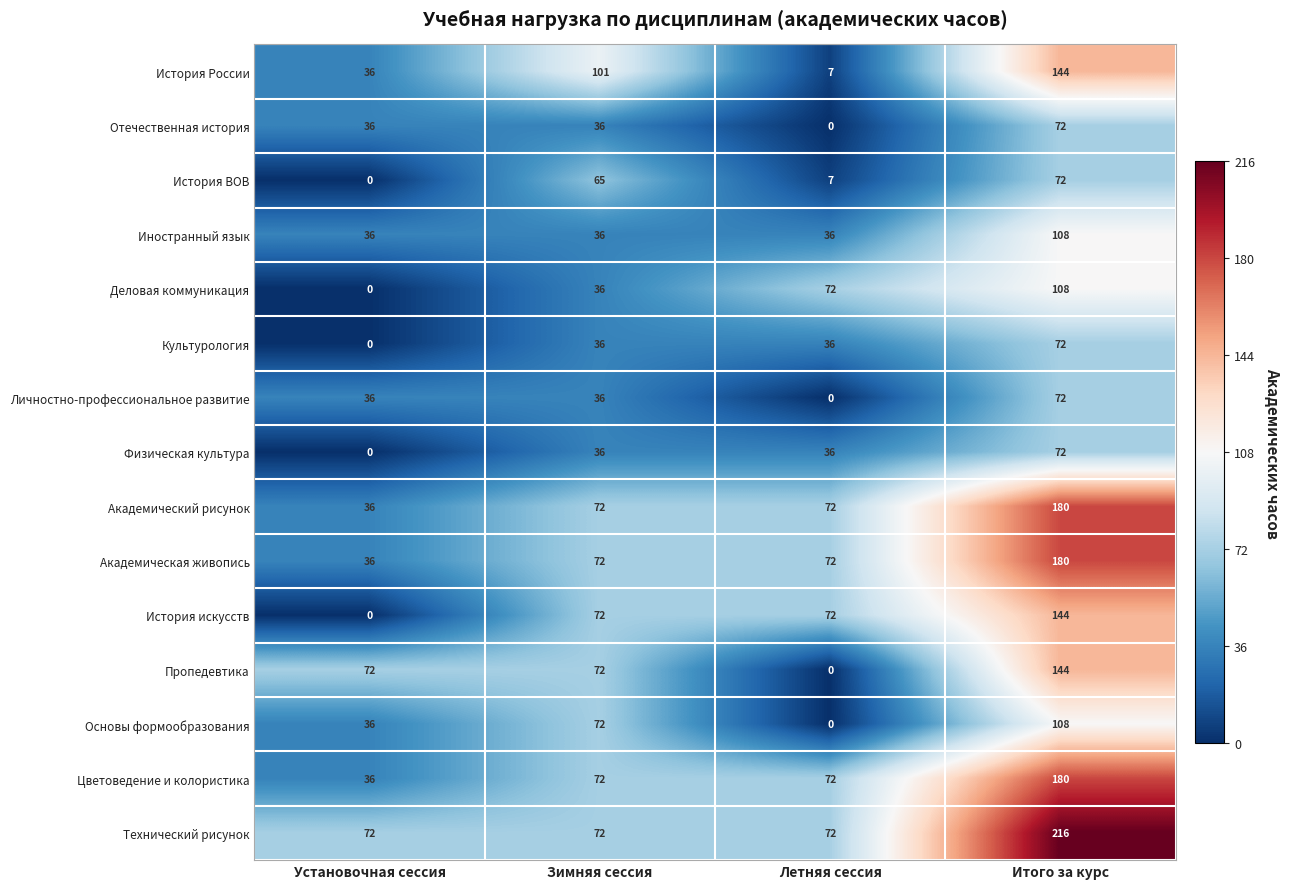

What is the approximate value of Академический рисунок at Зимняя сессия, to the nearest 5?

70